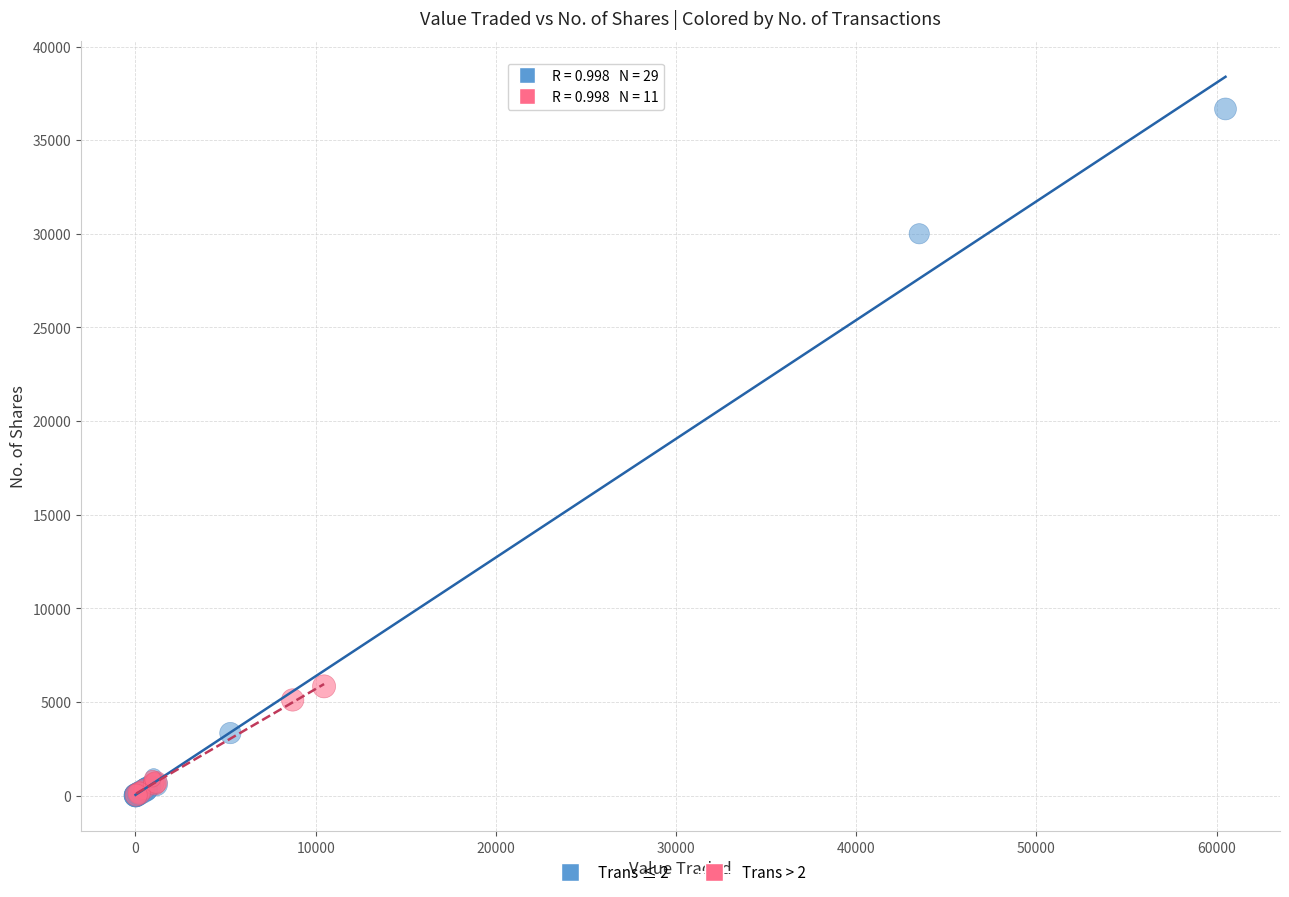

Which series contains the highest Y value?

Trans ≤ 2